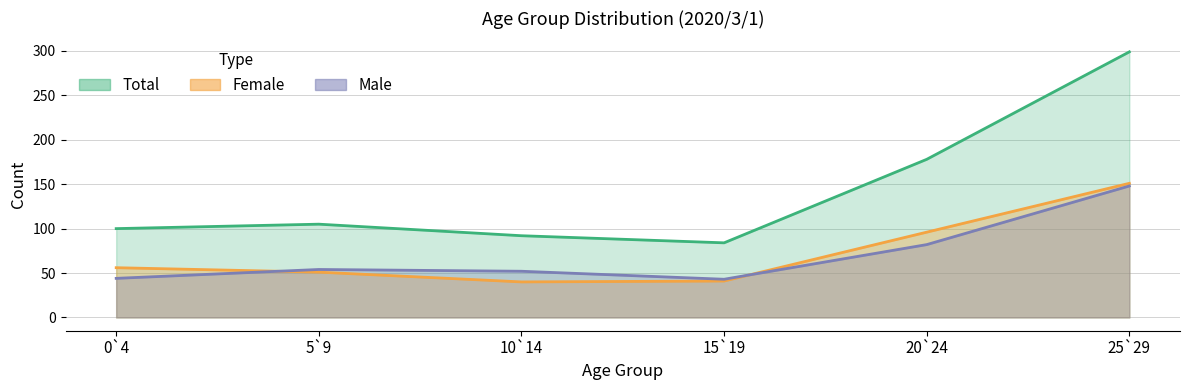

Where is the first local minimum for Male?

15`19